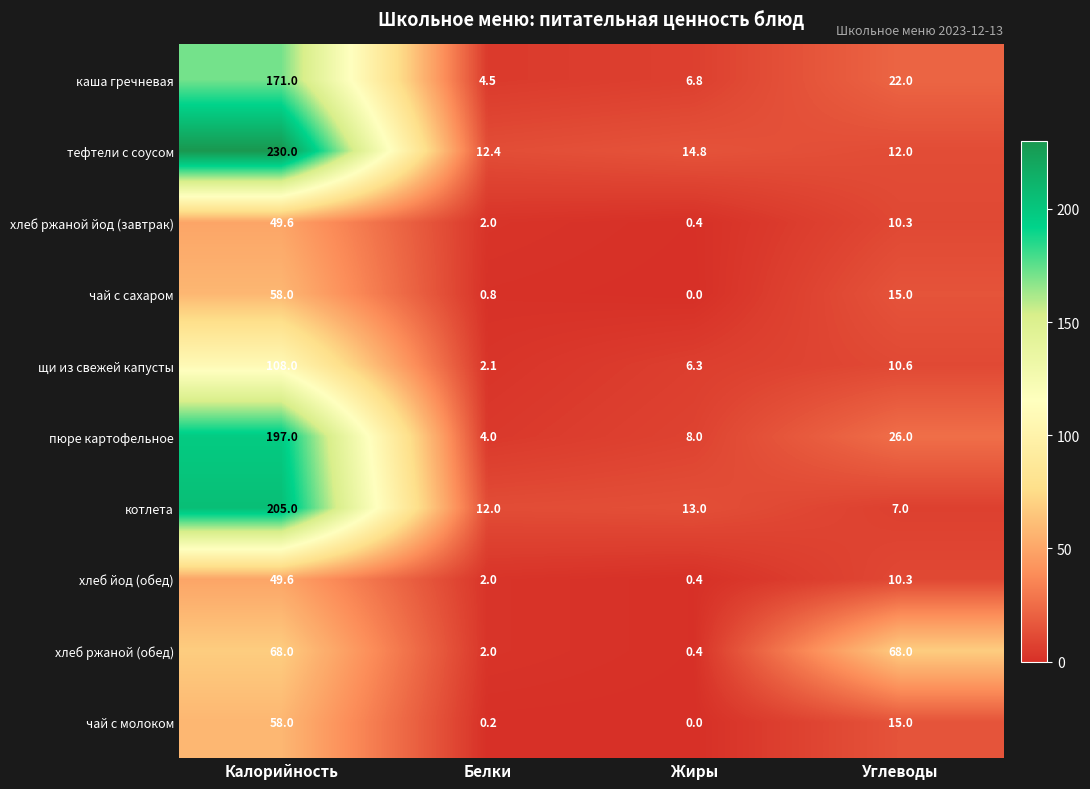

Is it true that тефтели с соусом equals 77.4 at Калорийность?

False